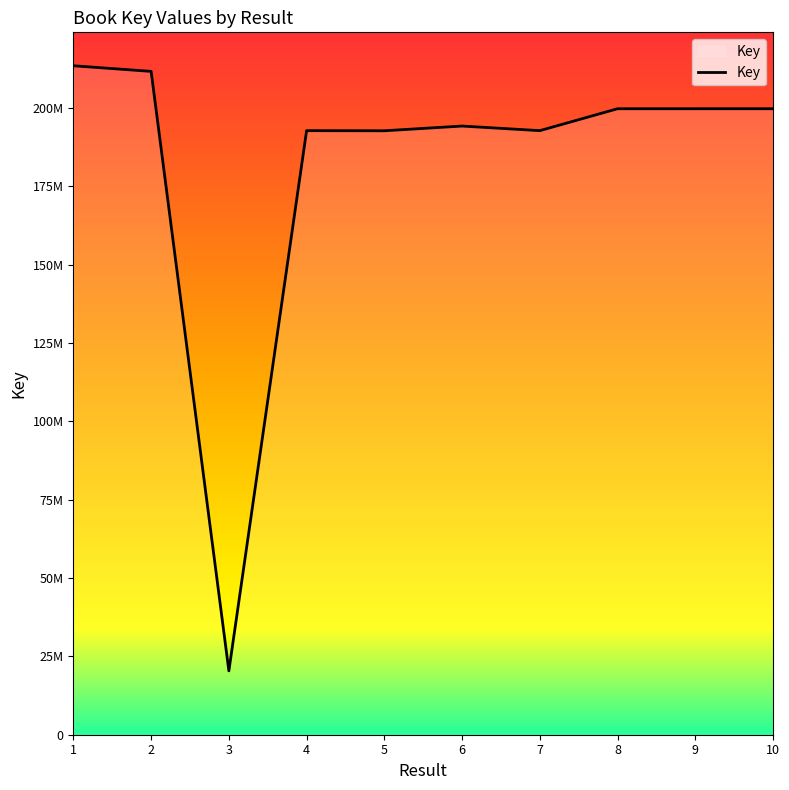

Does the chart display data point markers on the line(s)?

No